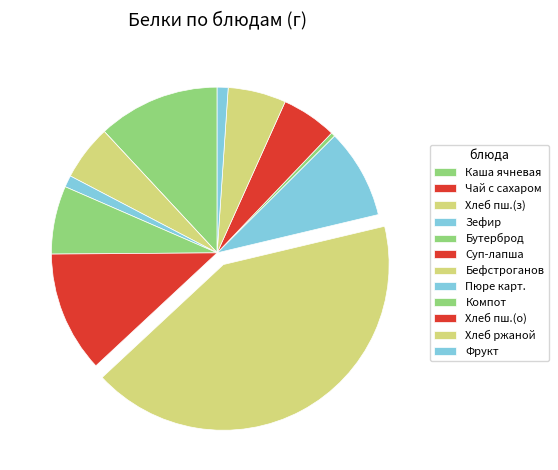

What is the largest slice in the pie chart?

Бефстроганов